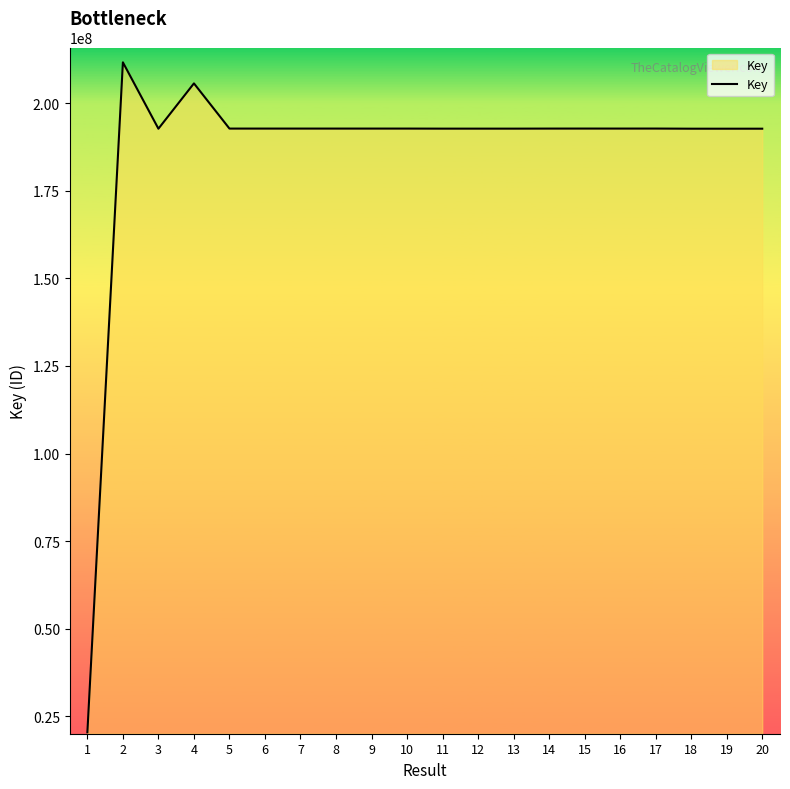

Read the value at 10, to the nearest 10.

192796830